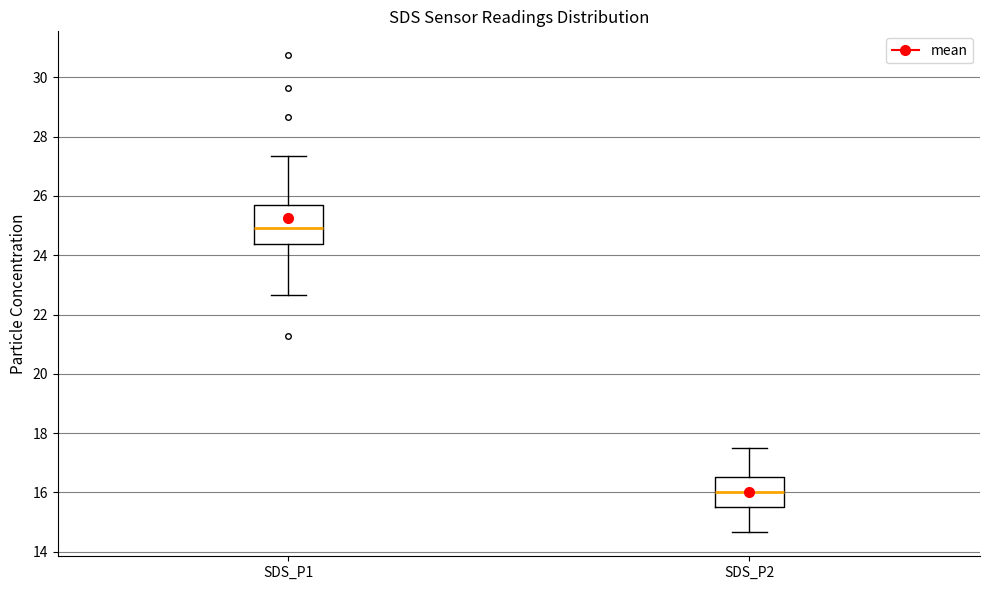

Which box has the highest median line?

SDS_P1